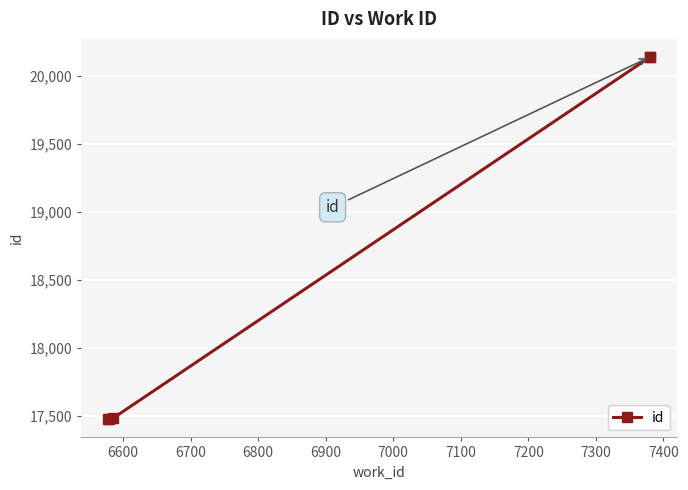

Reading left to right, extract all data points from this chart.

17476	17477	17484	20136	20137